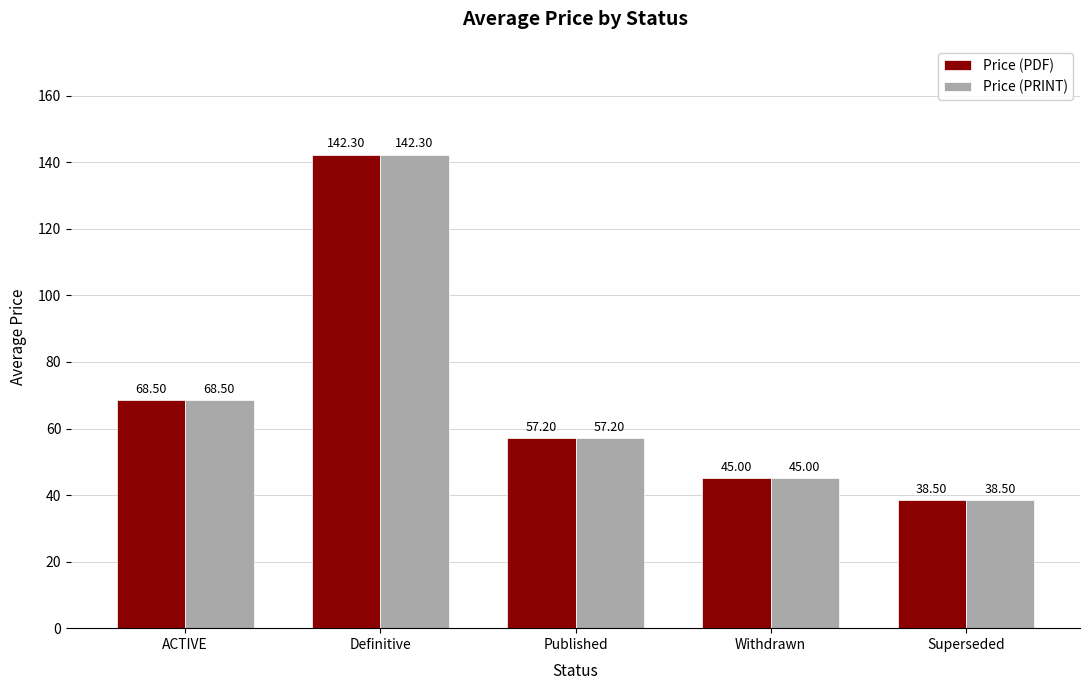

List the labels in order of Price (PRINT) value, smallest first.

Superseded, Withdrawn, Published, ACTIVE, Definitive